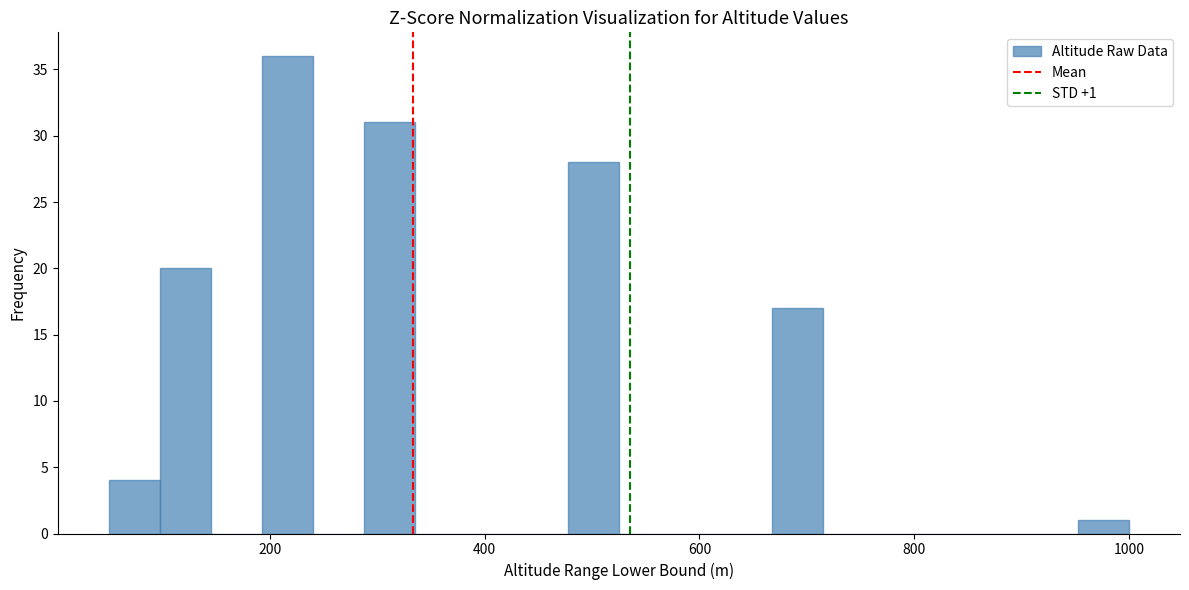

Read against the x-axis, roughly where is the centre of the tallest bar?

220